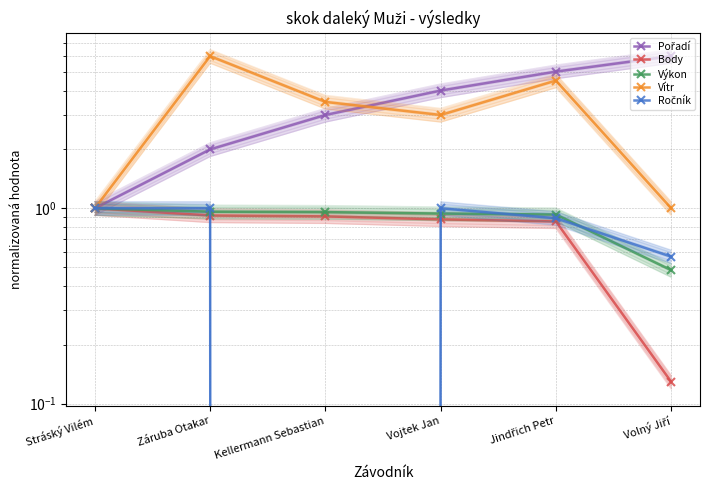

Between which two adjacent categories do Výkon and Pořadí first intersect?

Stráský Vilém and Záruba Otakar